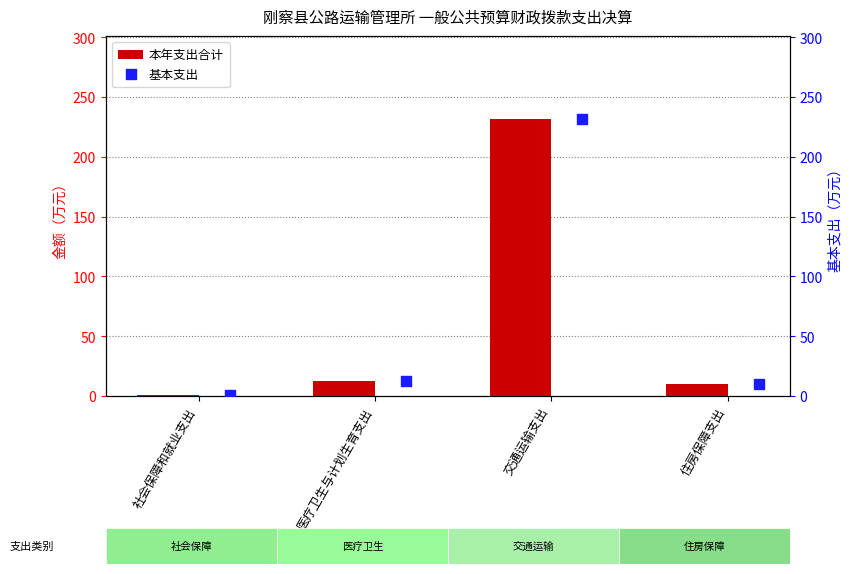

At how many categories does at least one series exceed 100?

1